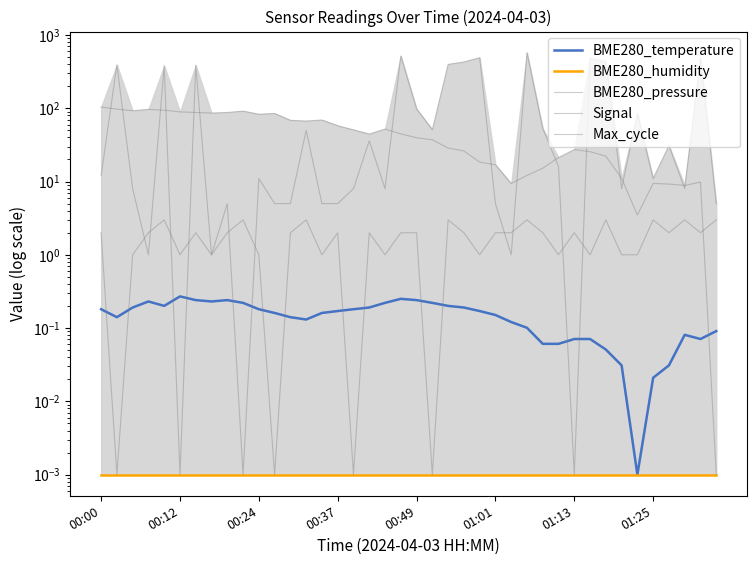

What is the spread (max minus min) of values at 28?

53.0